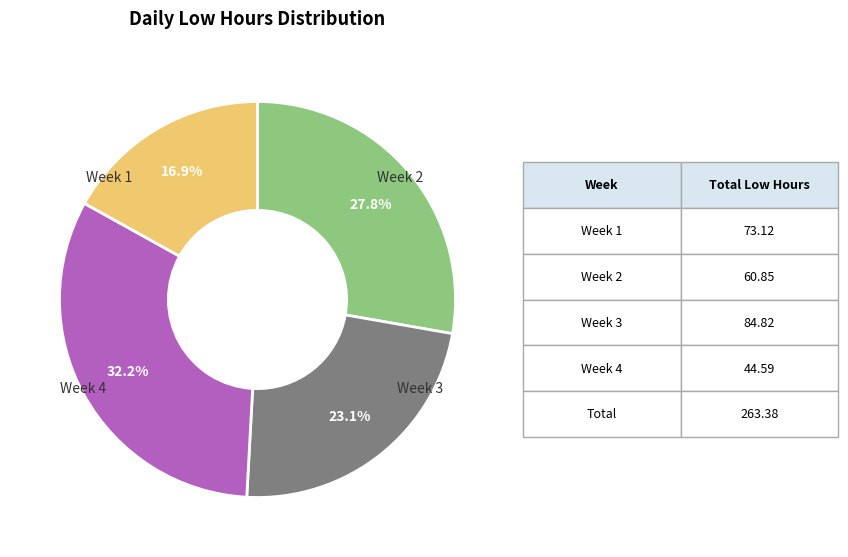

Does any single category account for the majority?

No